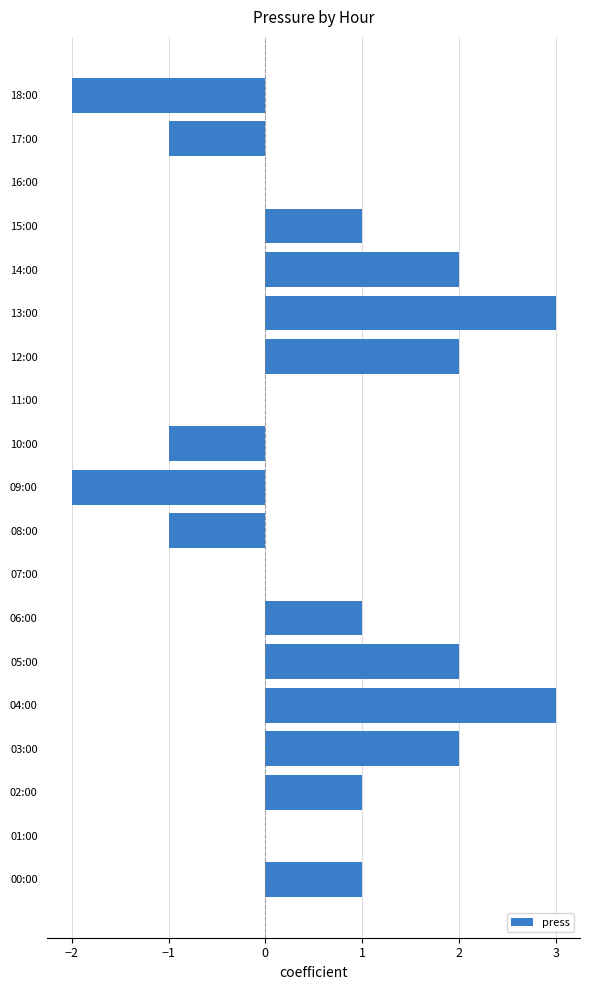

What is the change in value from 05:00 to 13:00?

+1